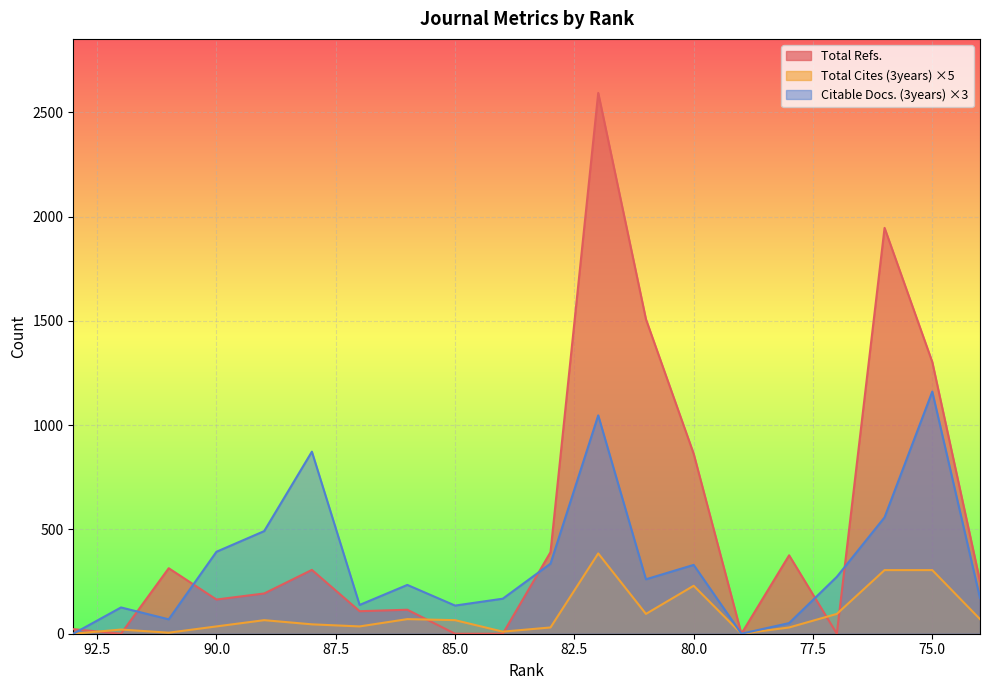

True or false: Citable Docs. (3years) has a value of 30 at 92.

False